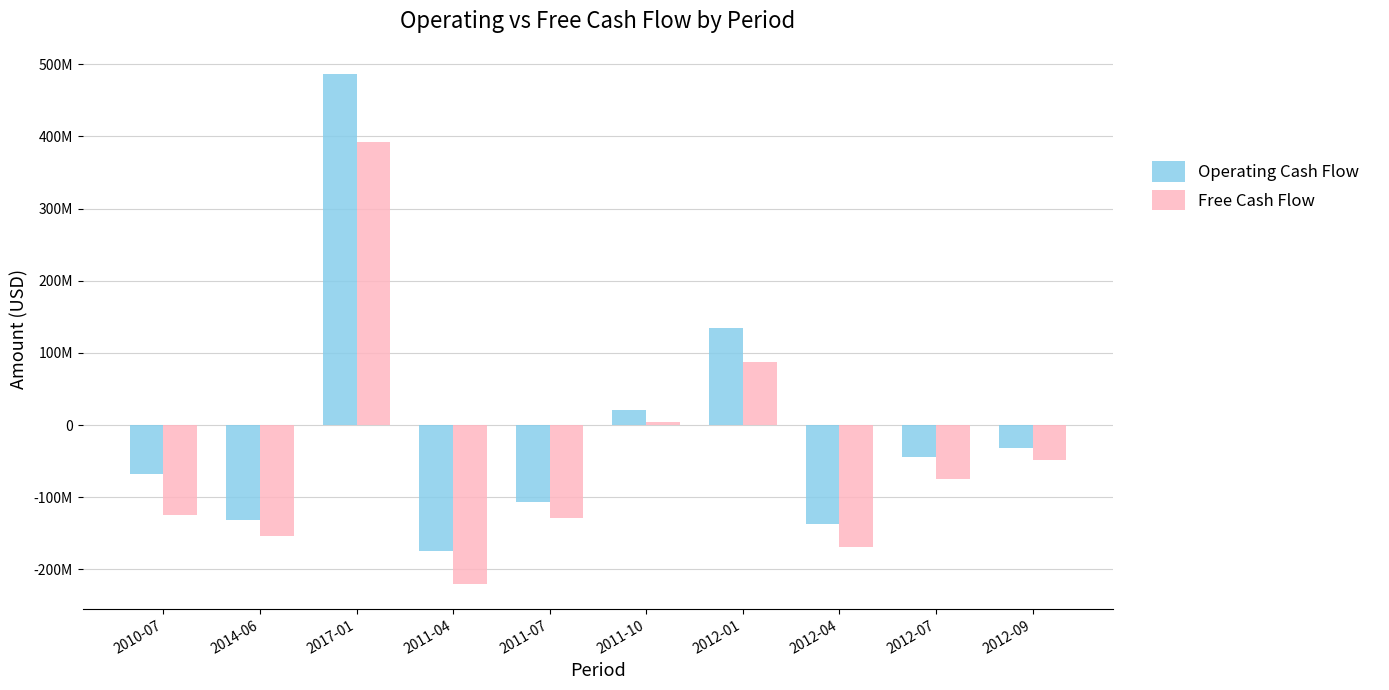

What is the difference between the maximum and minimum values in the Operating Cash Flow series?

660714000